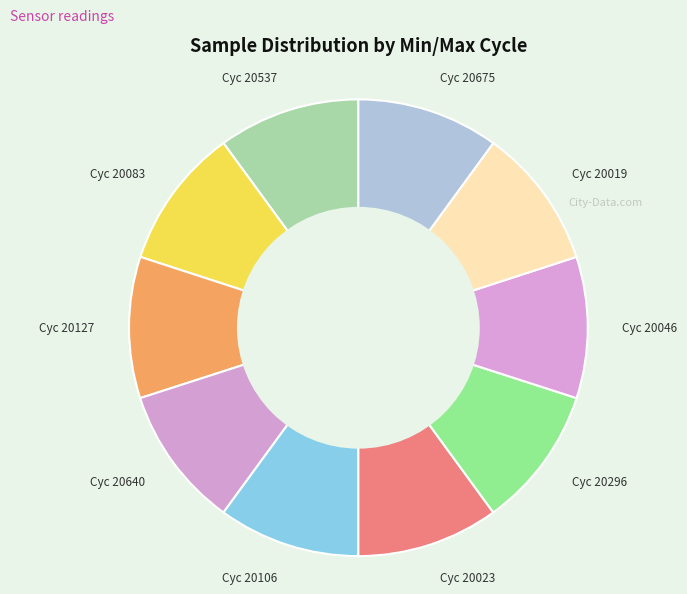

Approximately how many times larger is the value at Cyc 20046 compared to Cyc 20640?

1.0